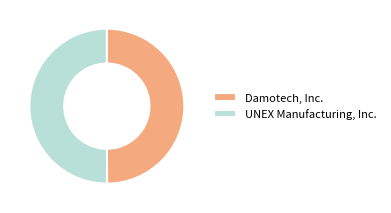

Is it true that Damotech, Inc. is 35% of the pie?

False